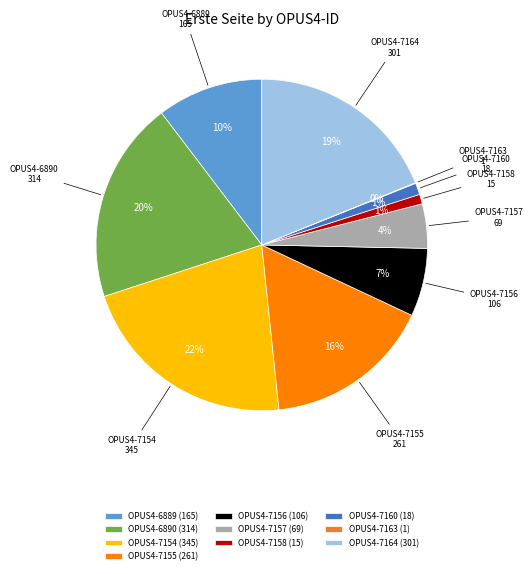

Which slice is the largest?

OPUS4-7154